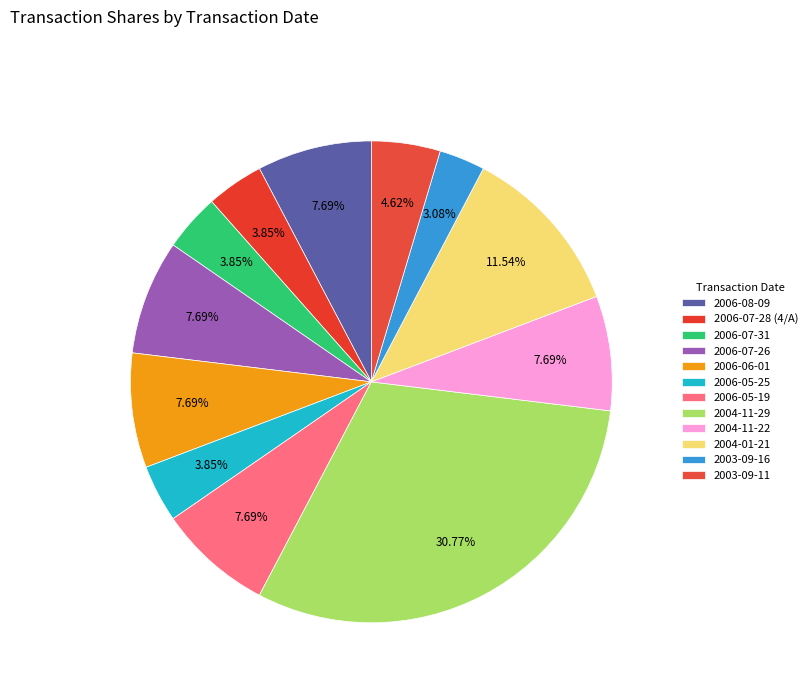

Is there any slice that represents more than half of the pie?

No